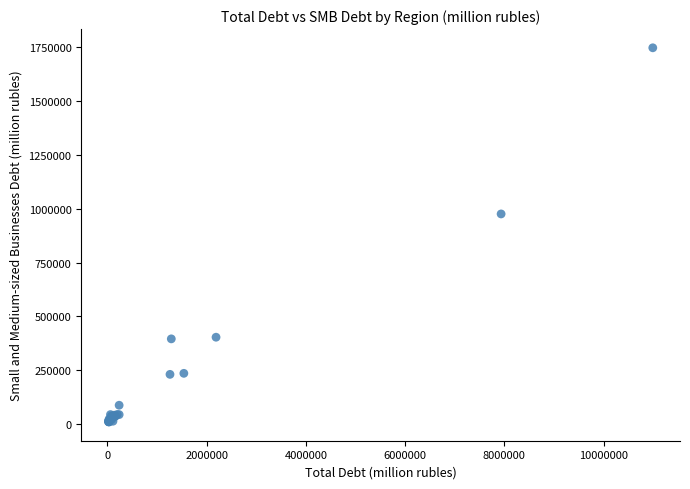

What Y value in the scatter plot is closest to 878623?

976094